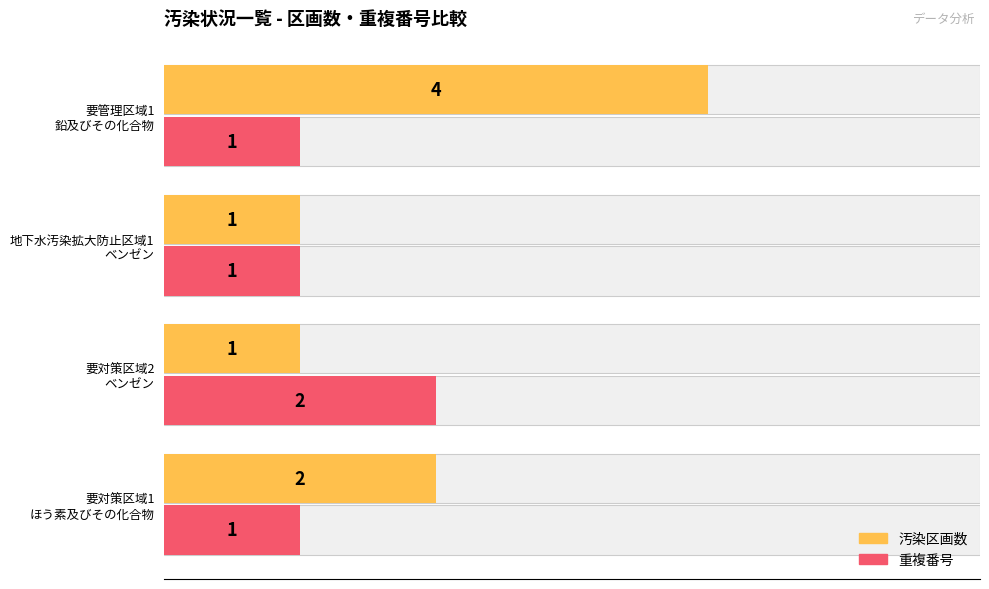

Reading left to right, extract all data points from this chart.

汚染区画数: 2	1	1	4
重複番号: 1	2	1	1